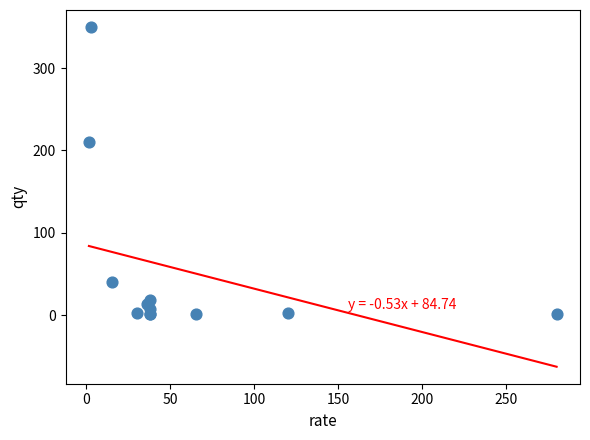

What Y value in the scatter plot is closest to 175?

210